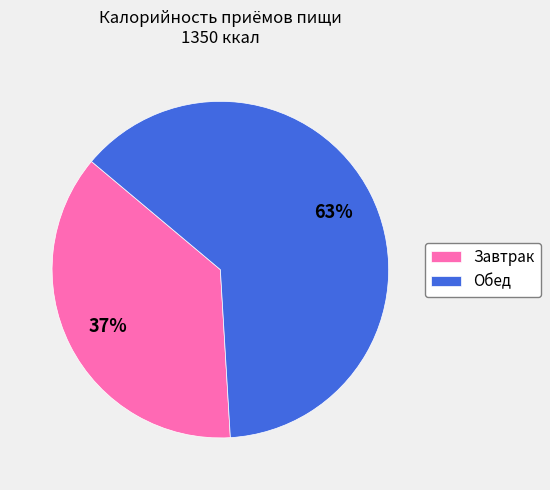

Which slice is the largest?

Обед